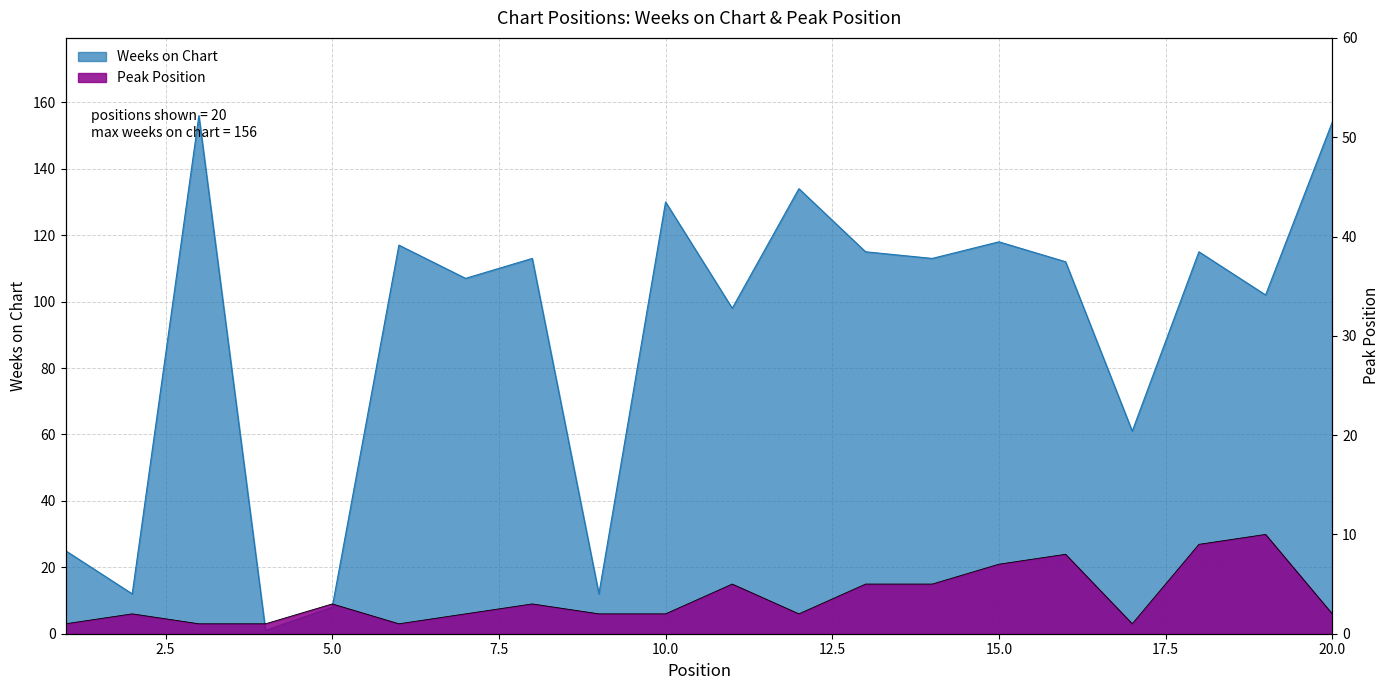

How many interior local valleys does the Peak Position series have?

3